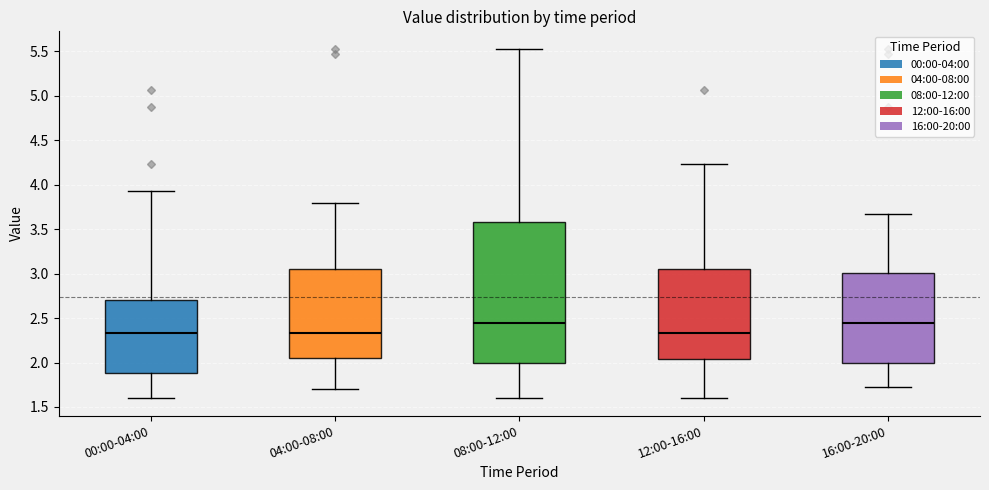

Reading left to right, read every box against the y-axis: the position of its median line, the range the box covers, and the ends of its whiskers. The values are not printed on the chart, so give them approximately, as read against the axis.

00:00-04:00: median 2.35, box 1.90 to 2.70, whiskers 1.60 to 3.95
04:00-08:00: median 2.35, box 2.05 to 3.05, whiskers 1.70 to 3.80
08:00-12:00: median 2.45, box 2.00 to 3.60, whiskers 1.60 to 5.55
12:00-16:00: median 2.35, box 2.05 to 3.05, whiskers 1.60 to 4.25
16:00-20:00: median 2.45, box 2.00 to 3.00, whiskers 1.75 to 3.65